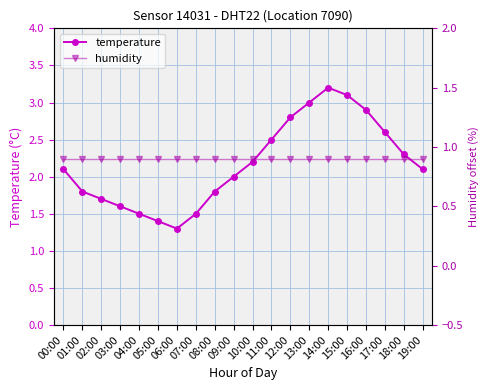

Where is the first local maximum for temperature?

14:00